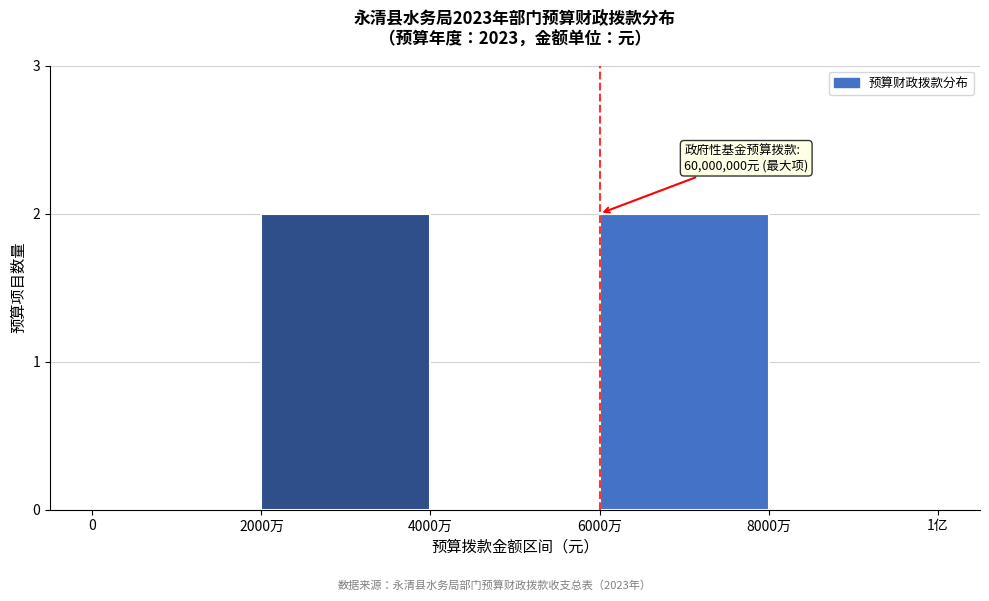

Reading left to right, extract all data points from this chart.

0=0	2000万=2	4000万=0	6000万=2	8000万=0